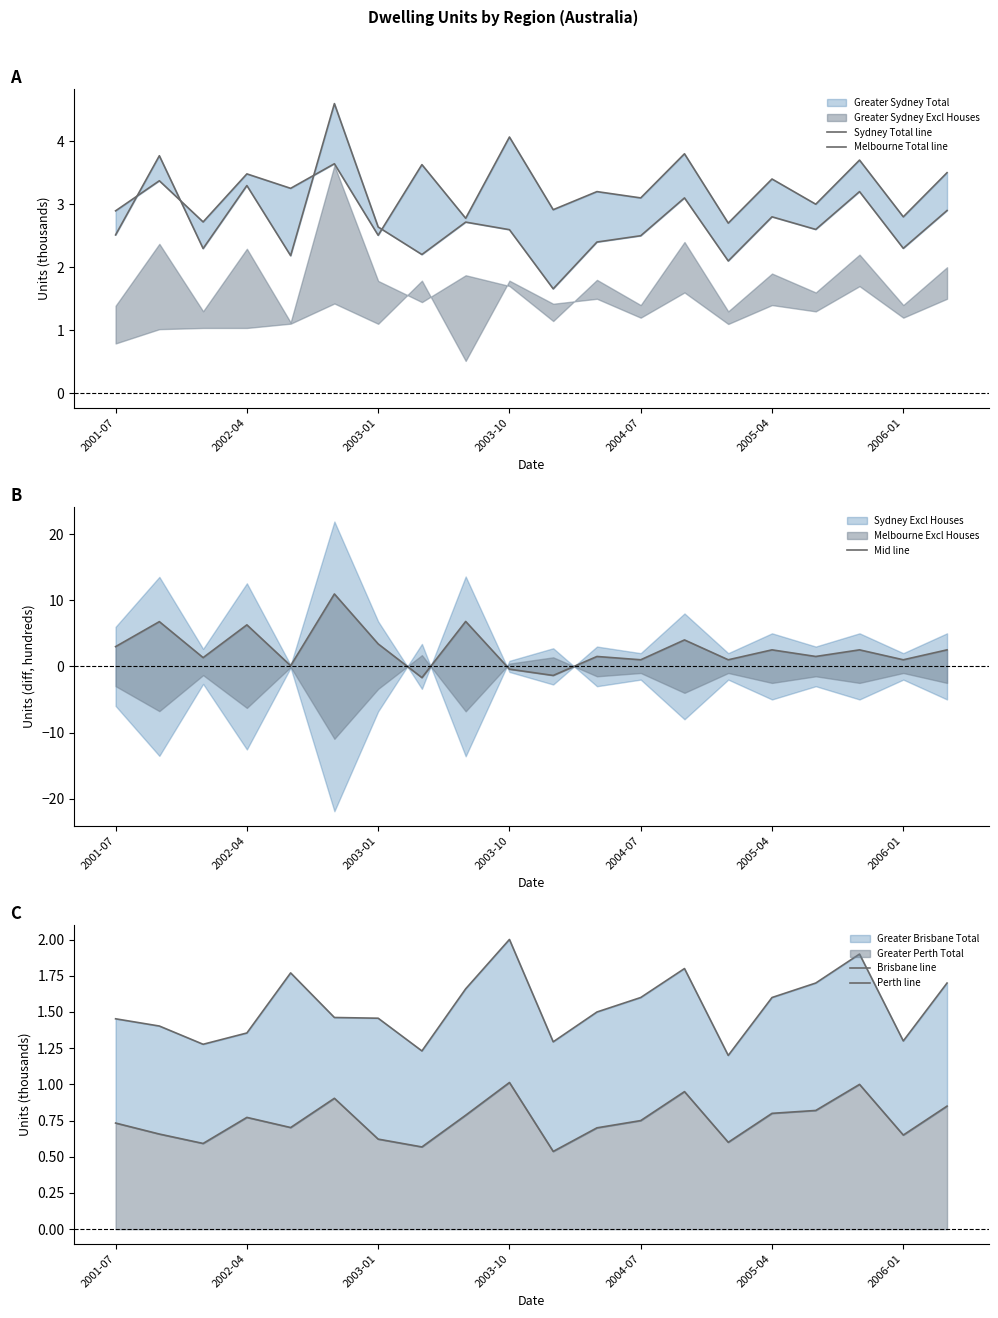

True or false: Brisbane line and Sydney Total line intersect in this chart.

False